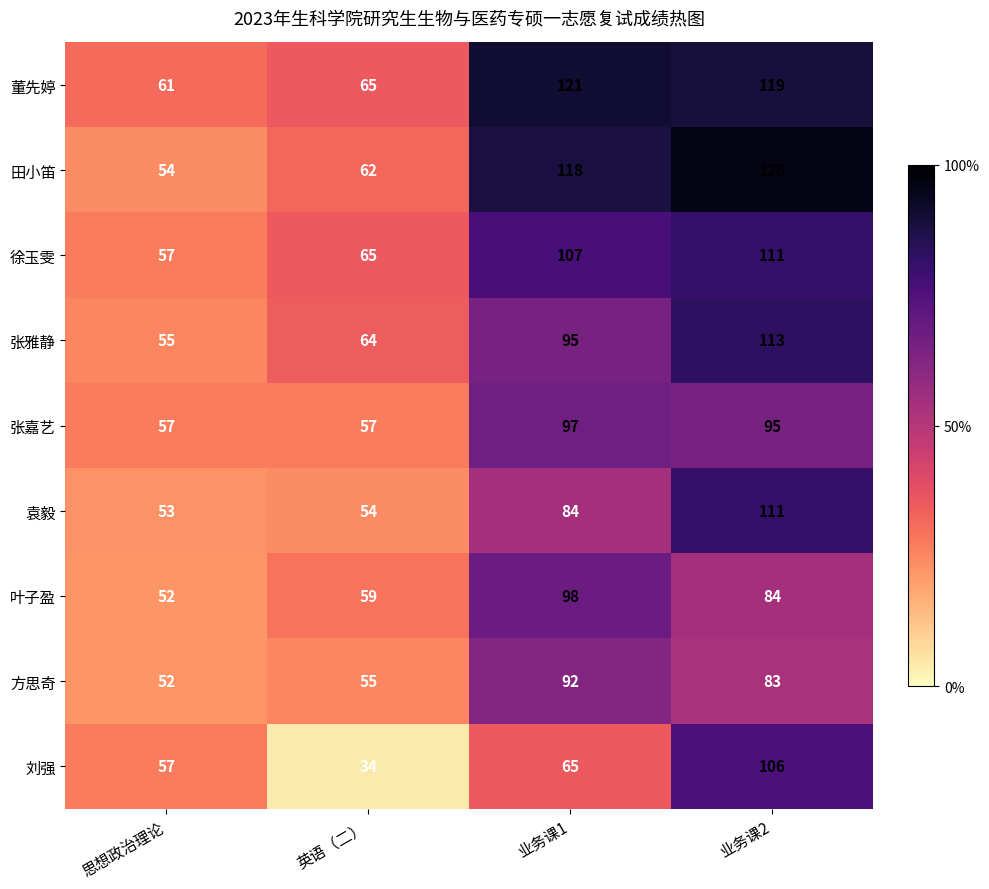

What is the average value of the 袁毅 series?

76